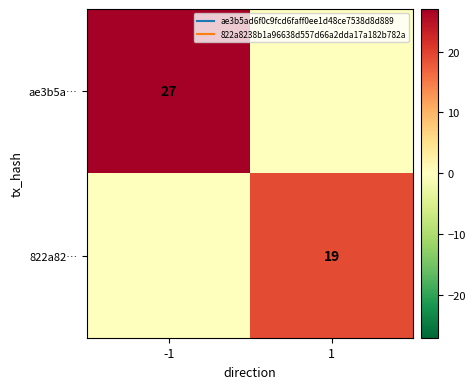

Which series has the largest range (max minus min)?

ae3b5a…